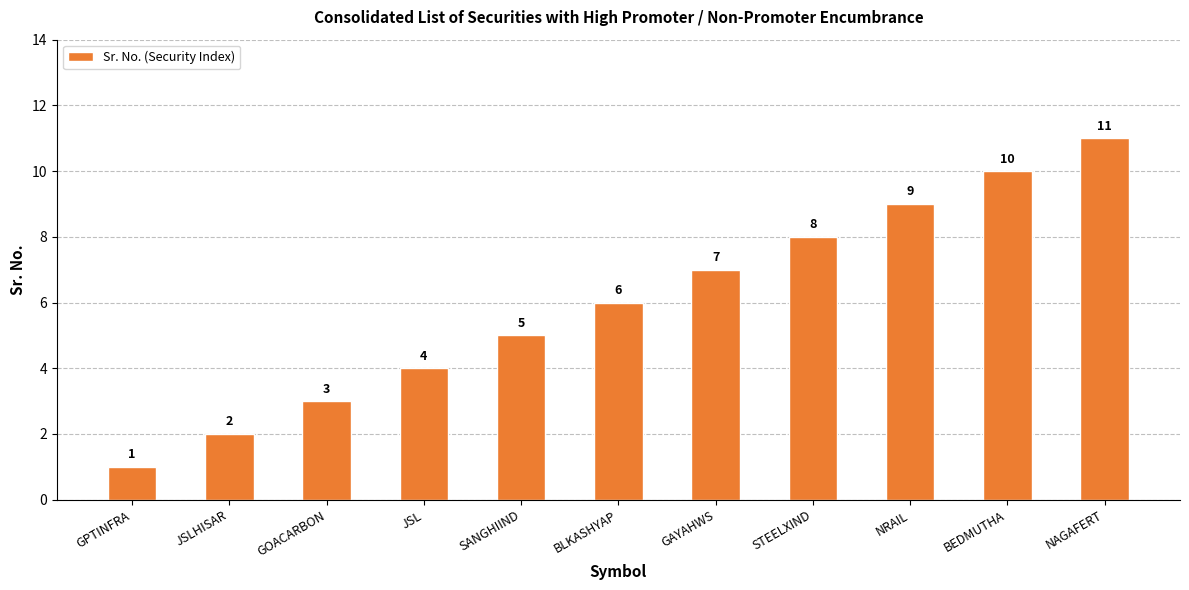

List the labels in order of value, largest first.

NAGAFERT, BEDMUTHA, NRAIL, STEELXIND, GAYAHWS, BLKASHYAP, SANGHIIND, JSL, GOACARBON, JSLHISAR, GPTINFRA